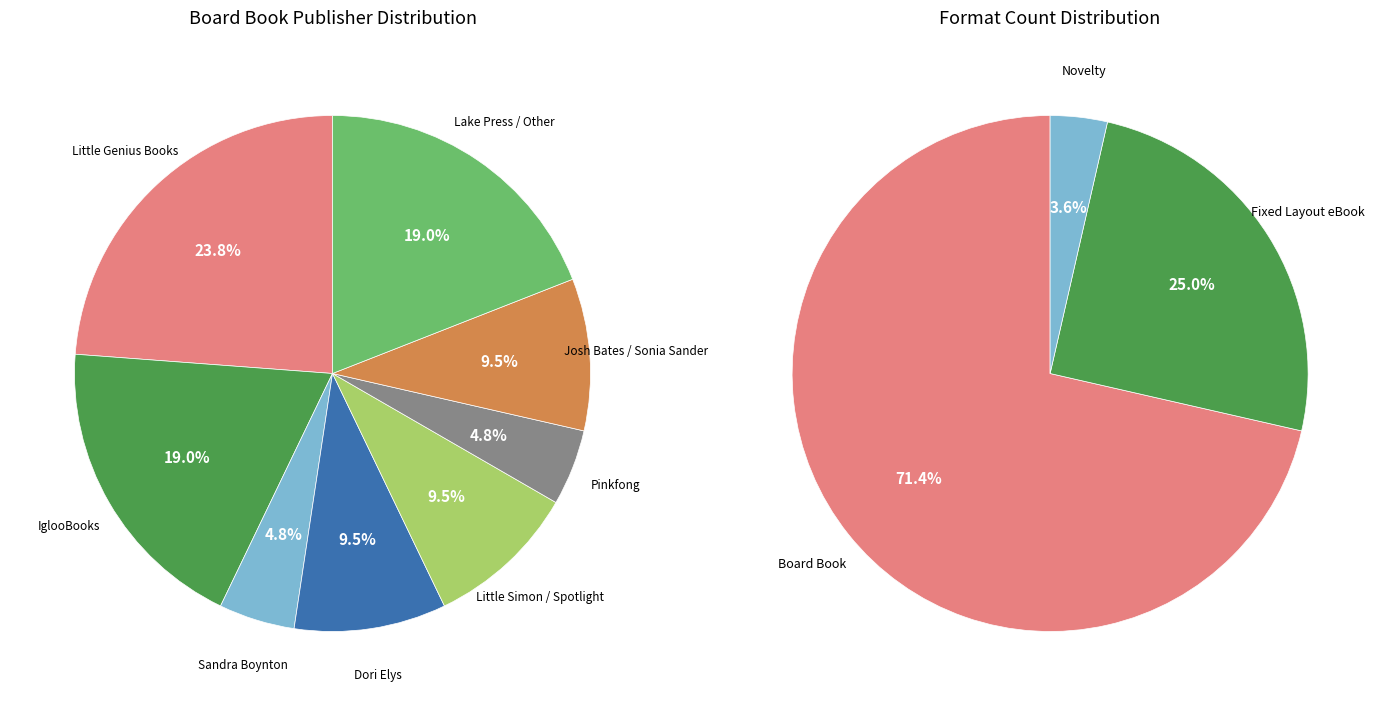

Does Josh Bates / Sonia Sander account for over 50% of the chart?

No